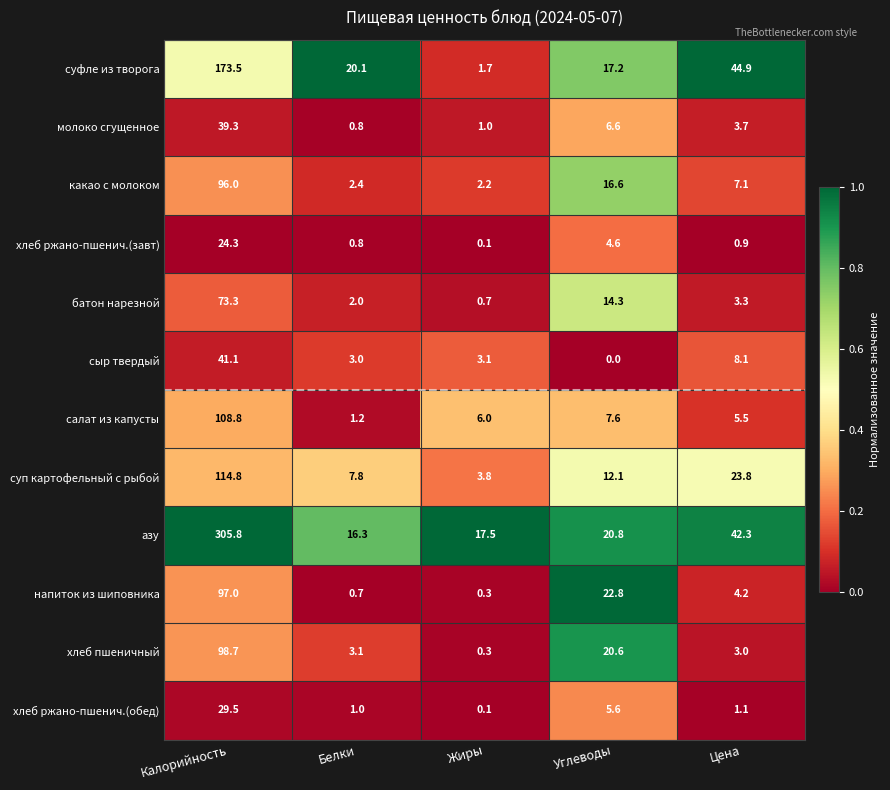

What is the difference between the молоко сгущенное values at Цена and Калорийность?

35.6